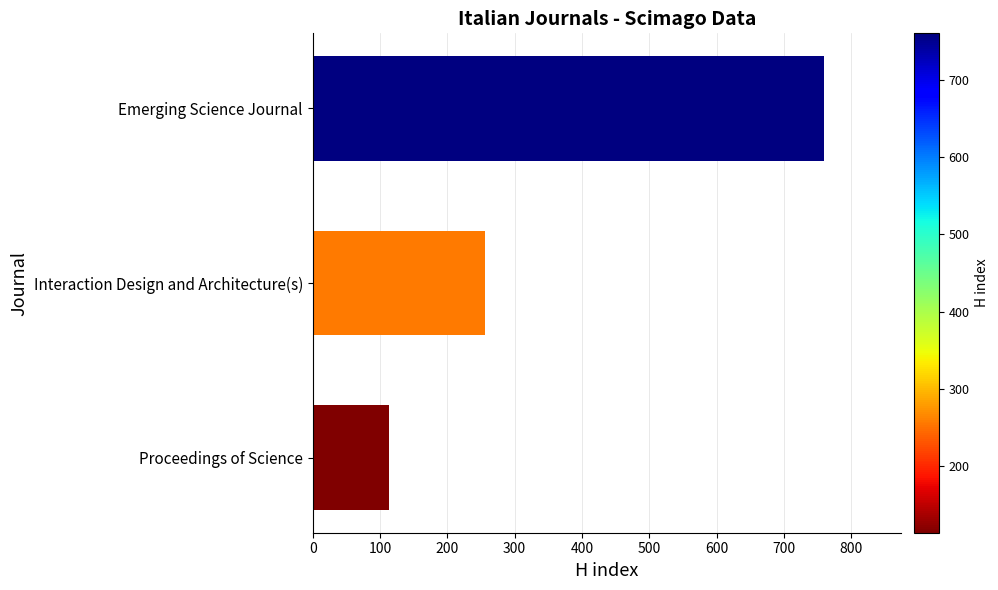

How many values are below 256?

1